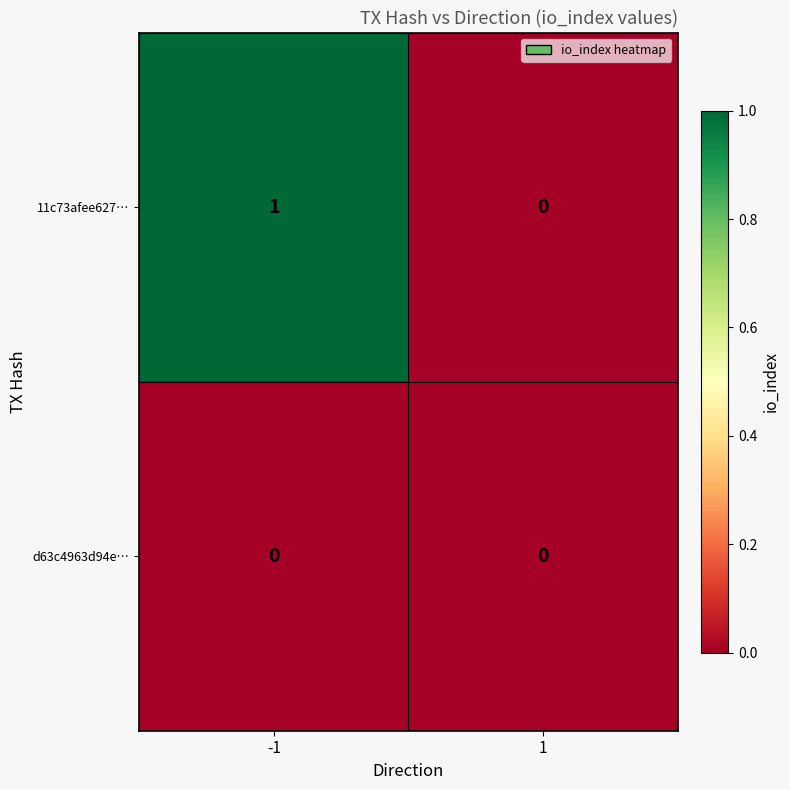

What is the difference between the highest and lowest values at -1?

1